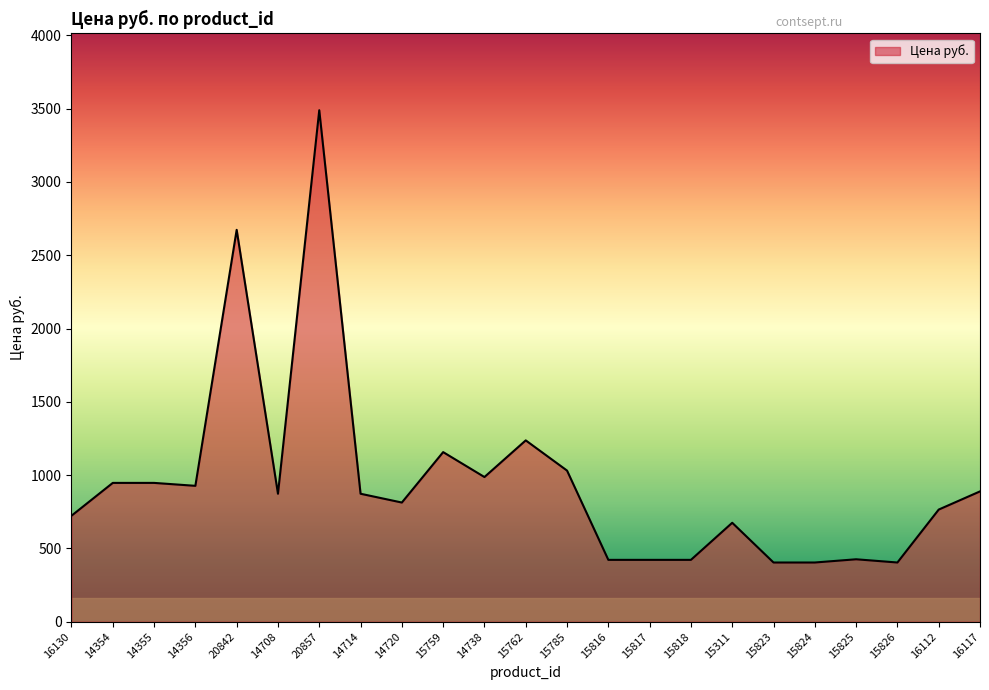

Does the chart have visible grid lines?

No